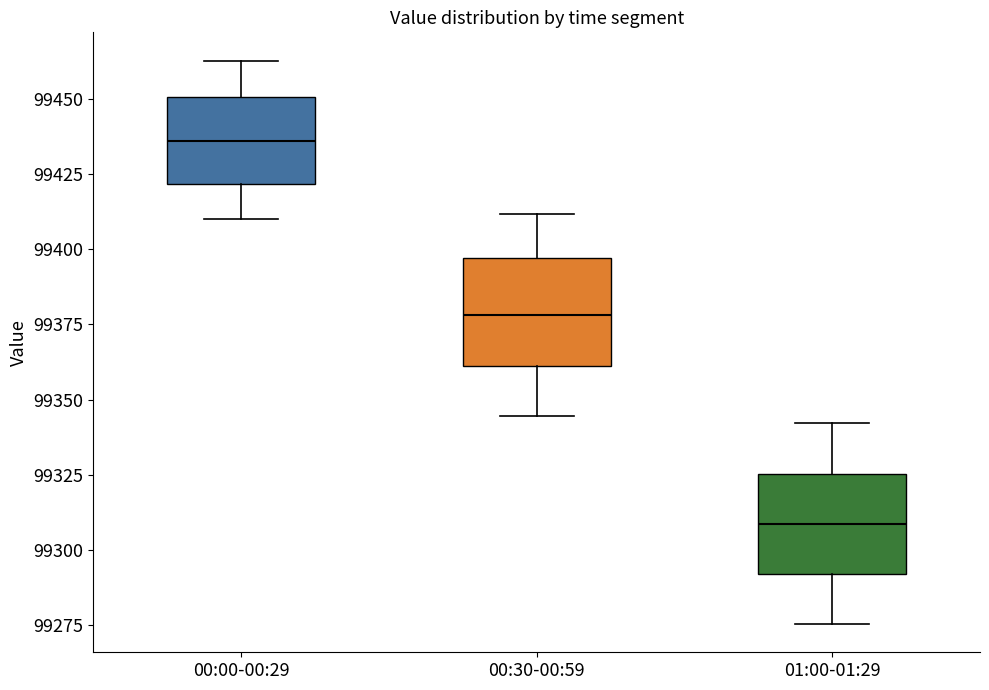

Reading left to right, transcribe this box plot: for each box, give where its median line is, the range the box spans, and where its two whiskers end, as read against the y-axis. The values are not printed on the chart, so give them approximately, as read against the axis.

00:00-00:29: median 99435, box 99420 to 99450, whiskers 99410 to 99465
00:30-00:59: median 99380, box 99360 to 99395, whiskers 99345 to 99410
01:00-01:29: median 99310, box 99290 to 99325, whiskers 99275 to 99340